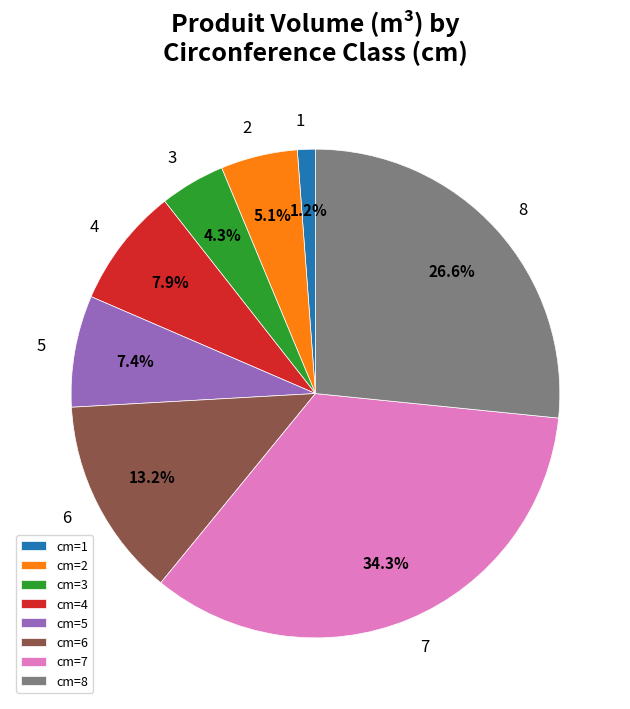

Which category has the smallest portion of the pie?

cm=1